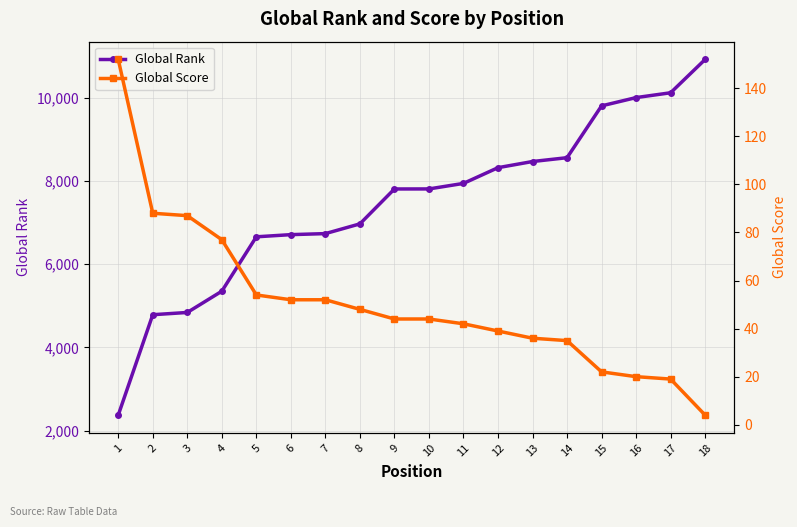

Is it true that Global Score equals 87 at 3?

True